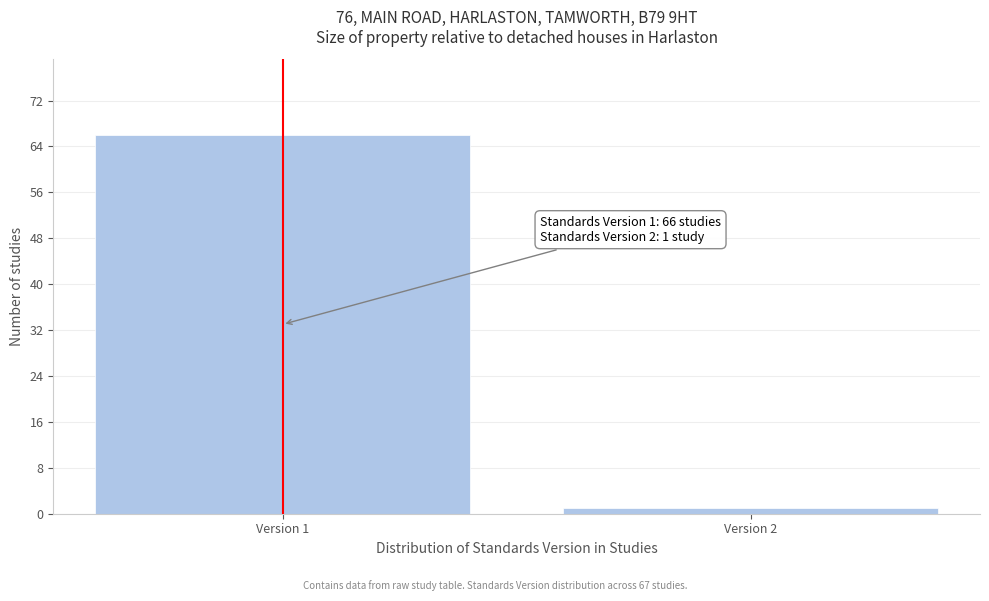

Reading left to right, extract all data points from this chart.

Version 1=66	Version 2=1